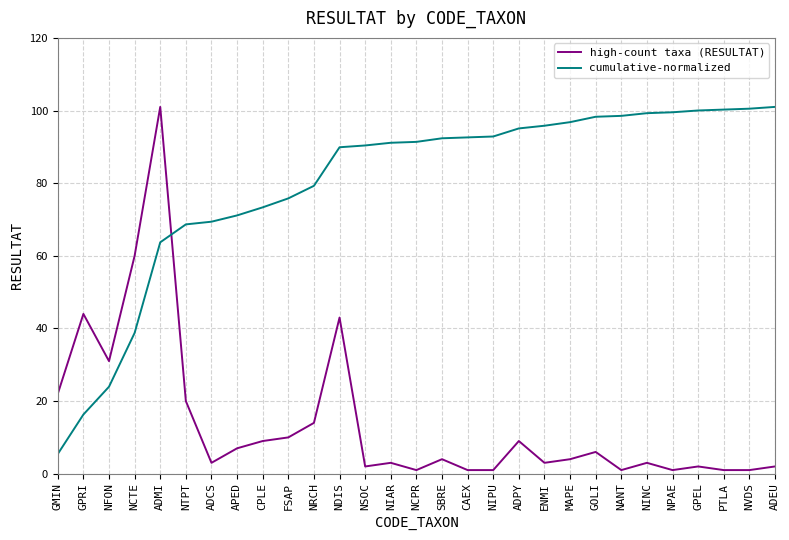

What position from the right is NIAR?

16